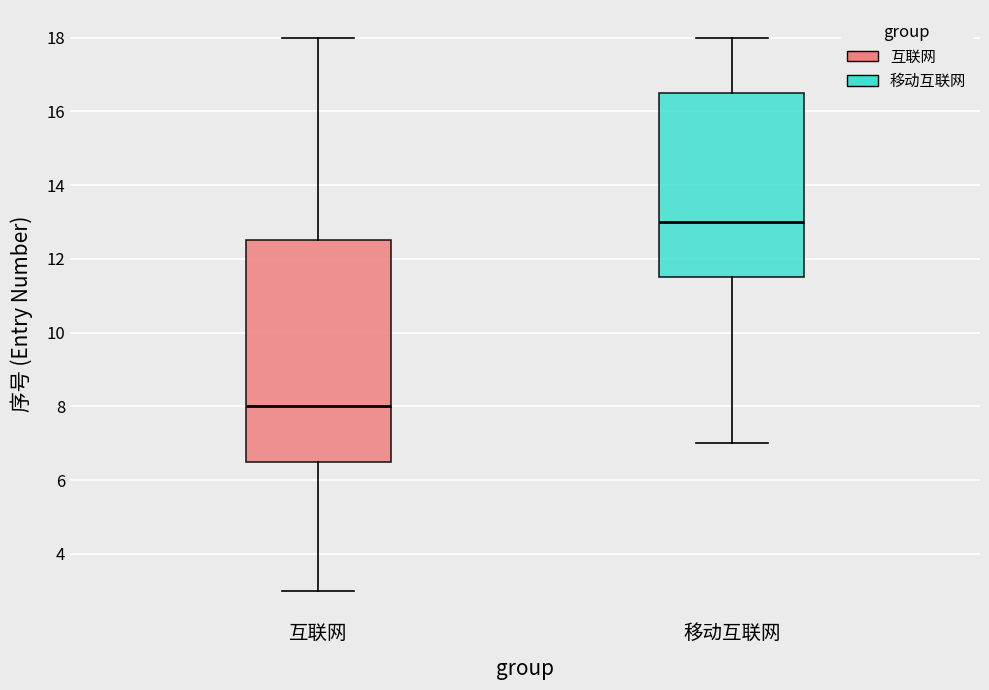

Reading left to right, transcribe this box plot: for each box, give where its median line is, the range the box spans, and where its two whiskers end, as read against the y-axis. The values are not printed on the chart, so give them approximately, as read against the axis.

互联网: median 8.0, box 6.6 to 12.6, whiskers 3.0 to 18.0
移动互联网: median 13.0, box 11.6 to 16.6, whiskers 7.0 to 18.0